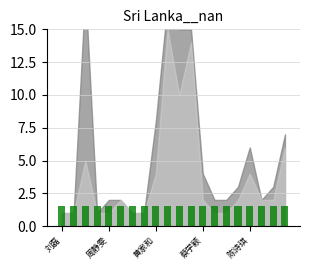

Is the value of 成绩排名名次 at 邵琪亮 greater than the value of 综合考评排名名次 at 蔡学颖?

Yes